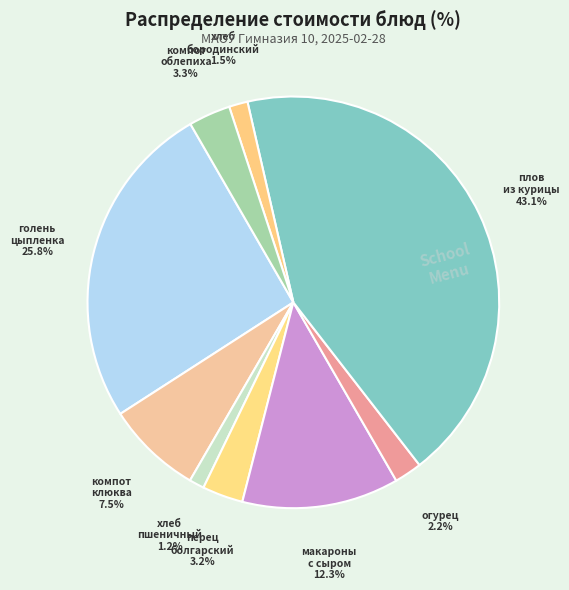

How many slices are in this pie chart?

9